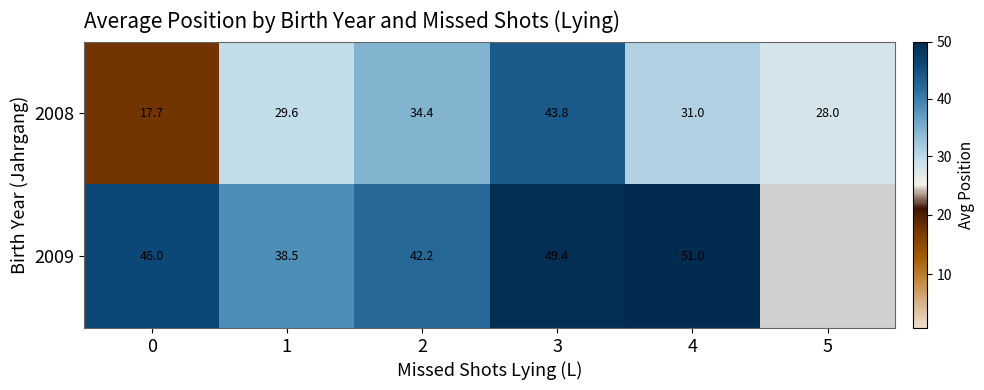

Is it true that 2008 equals 9.8 at 5?

False